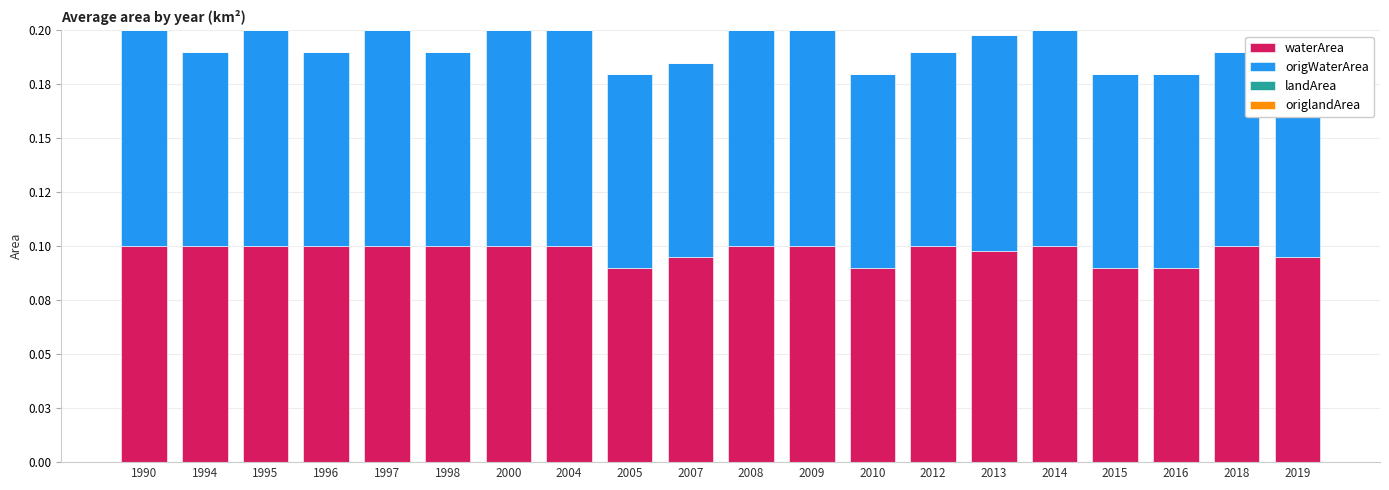

Which series changed the most between 2000 and 2018?

origWaterArea